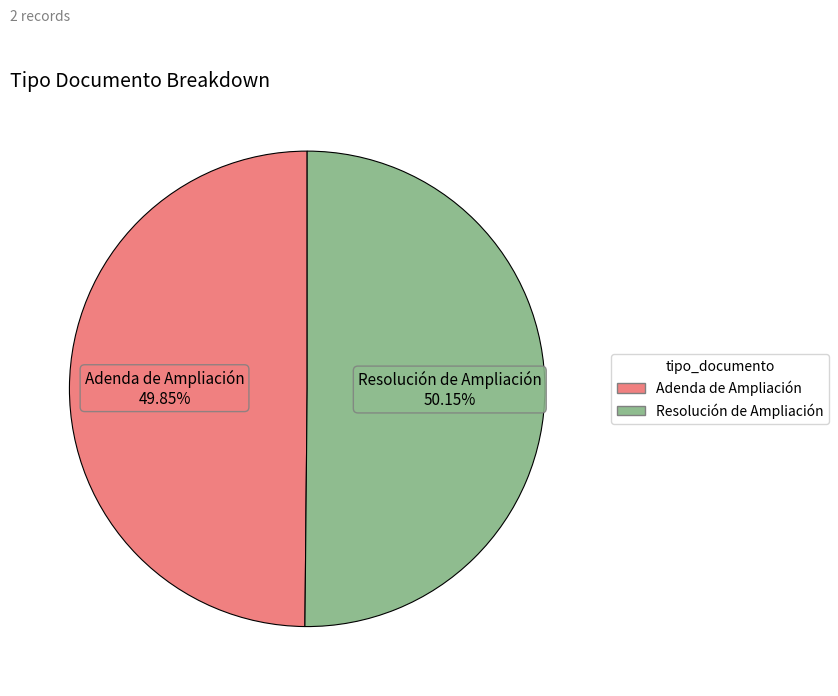

What is the ratio of the value at Resolución de Ampliación to the value at Adenda de Ampliación?

1.0